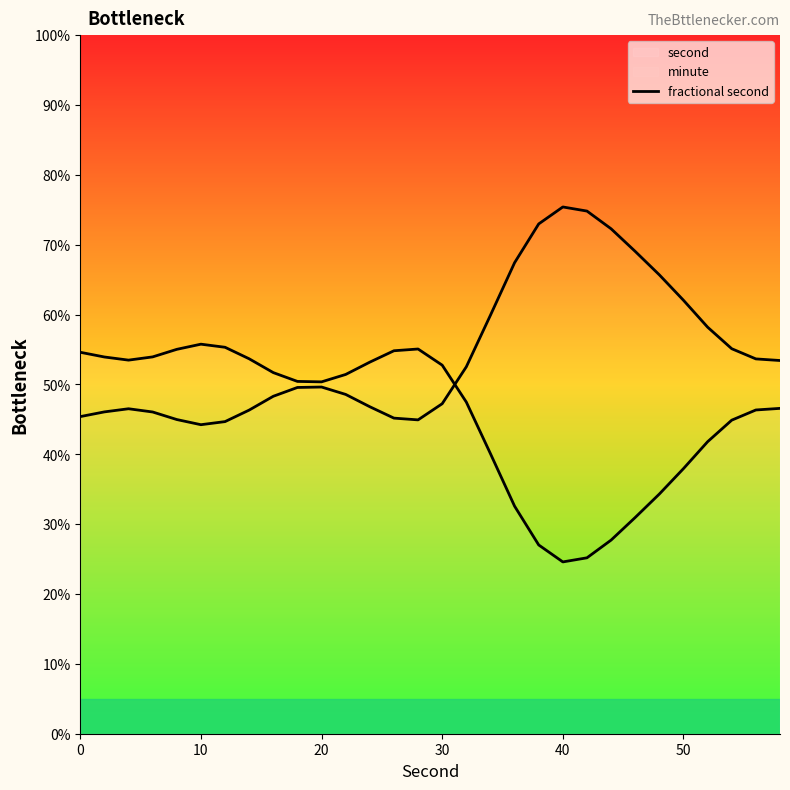

How many distinct data groups are displayed?

2